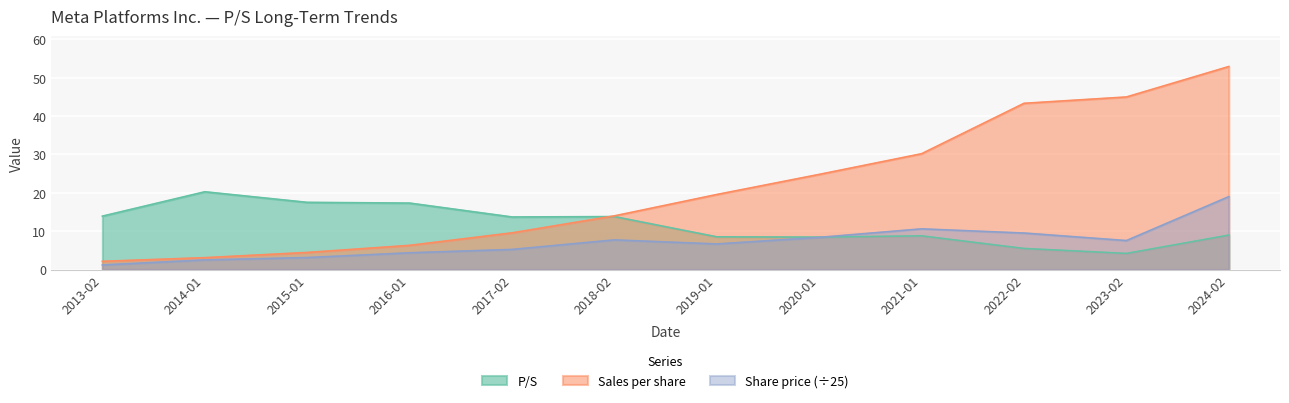

Reading right to left, list all the values displayed in this chart.

P/S: 9.0	4.2	5.5	8.8	8.4	8.5	13.8	13.7	17.3	17.5	20.3	13.9
Share price: 19.0	7.6	9.5	10.6	8.4	6.7	7.7	5.2	4.4	3.1	2.5	1.2
Sales per share: 52.9	45.0	43.3	30.2	24.8	19.6	14.0	9.6	6.3	4.5	3.1	2.1